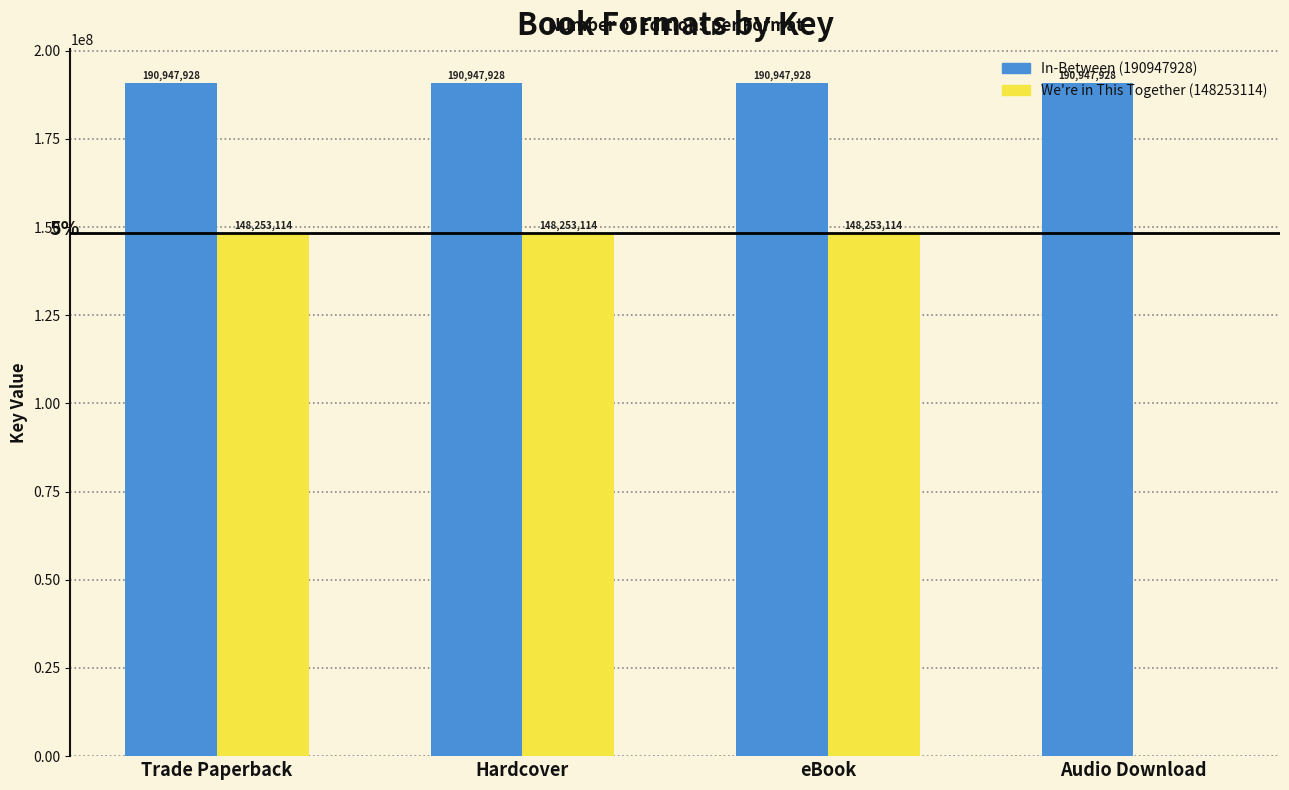

The value of In-Between (190947928) at eBook is 190947928. True or false?

True